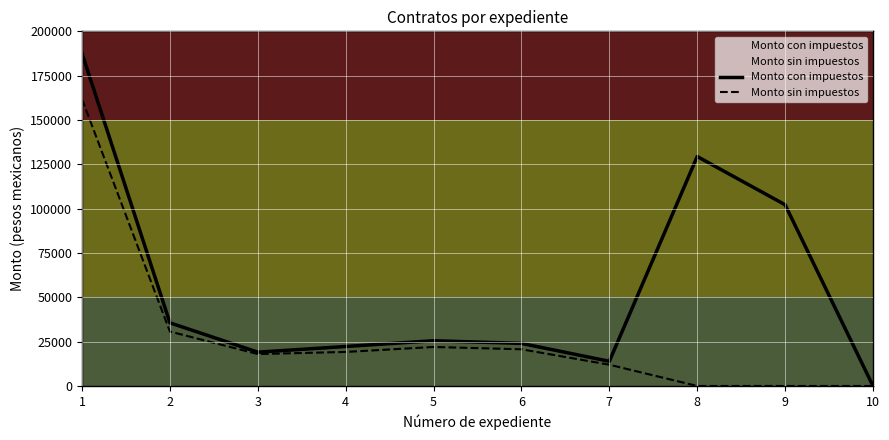

Rank the series at 9 from highest to lowest value.

Monto con impuestos, Monto sin impuestos